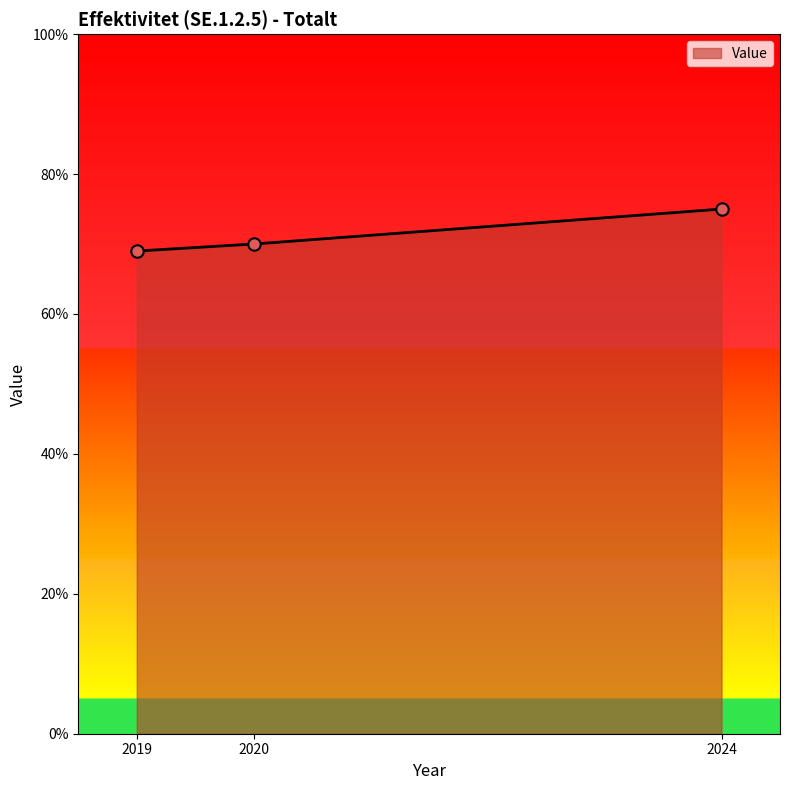

Which has a higher value, 2024 or 2020?

2024